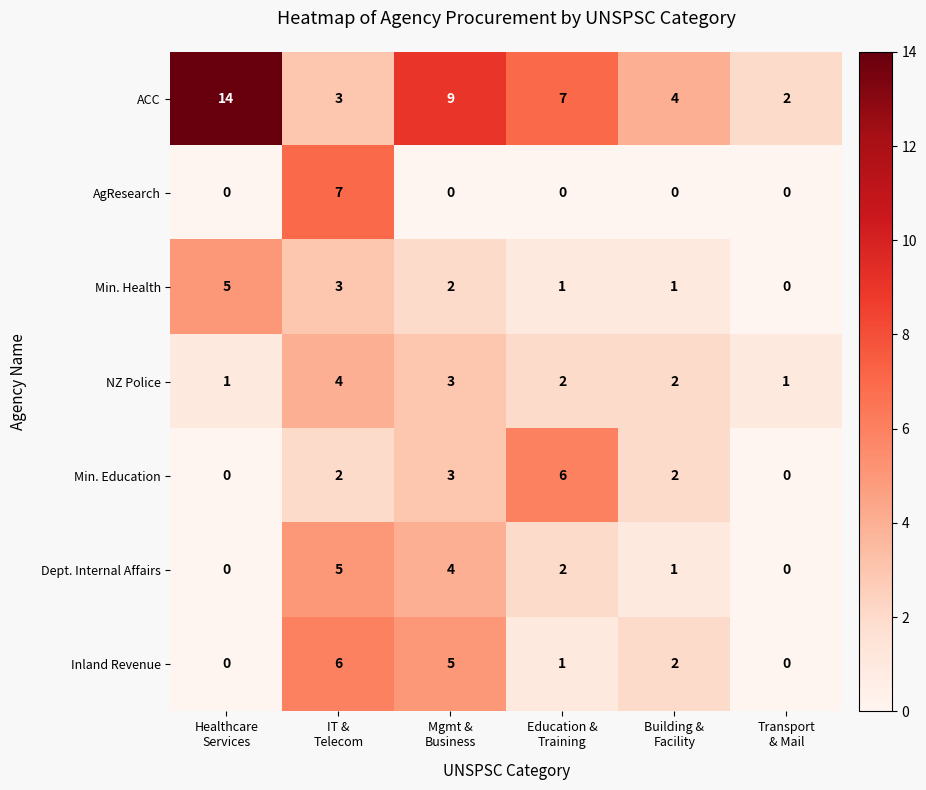

How many data points does each series have?

6